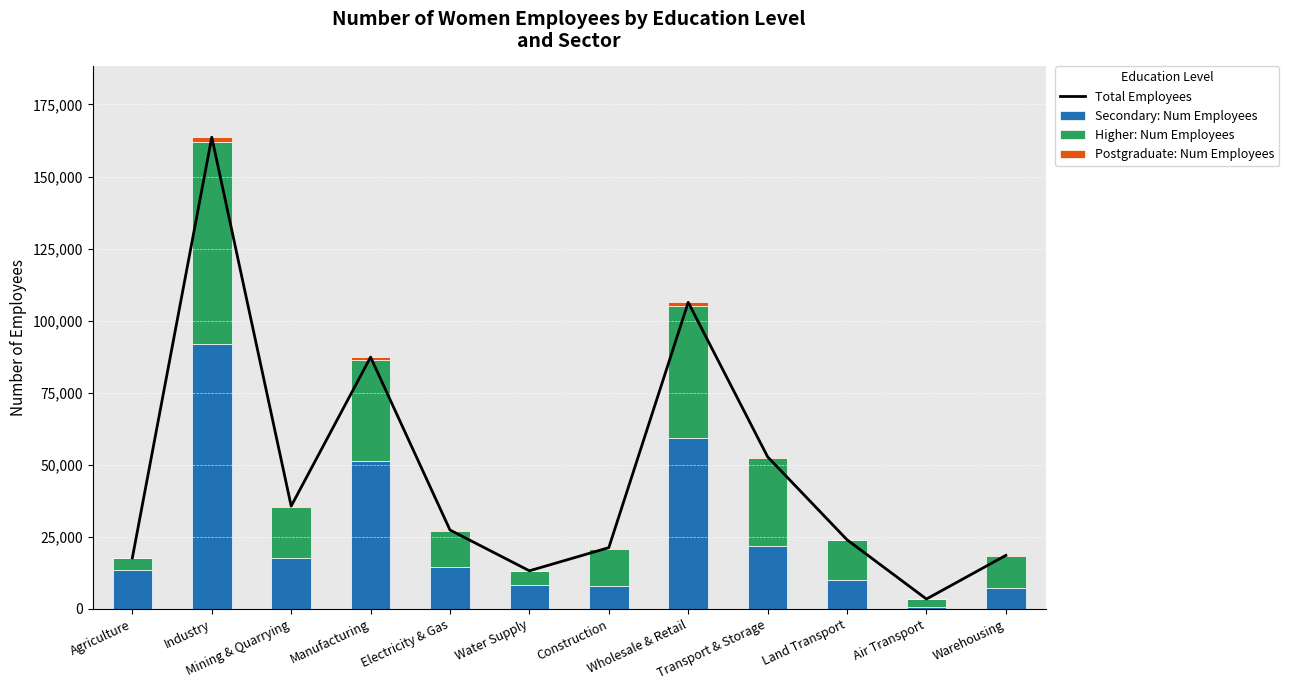

Reading left to right, transcribe all the data shown in this chart.

Total Employees: 17733	163648	35680	87354	27382	13232	21261	106364	52767	23990	3441	18577
Secondary: Num Employees: 13414	92060	17770	51326	14642	8321	8047	59250	21813	10037	765	7229
Higher: Num Employees: 4298	69772	17437	35042	12473	4821	12912	45729	30604	13794	2656	11199
Postgraduate: Num Employees: 21	1816	473	986	267	90	302	1385	350	159	20	149